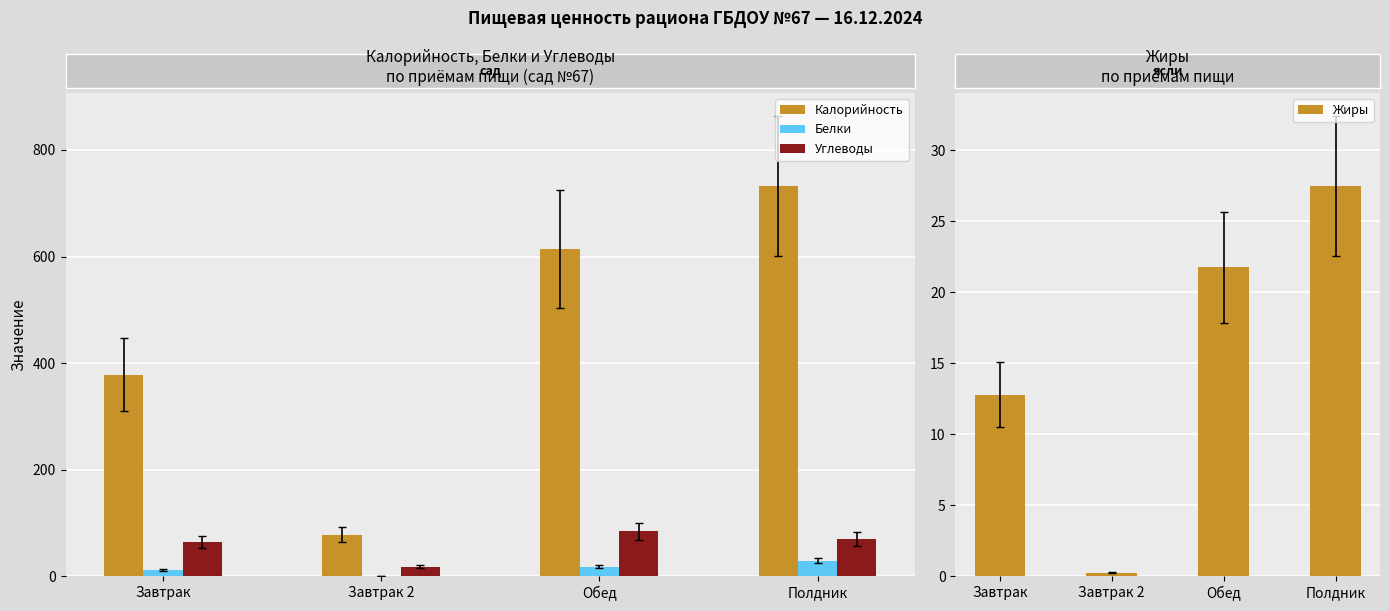

Reading left to right, list all the values displayed in this chart.

Калорийность: 378.4	78.0	613.5	732.0
Белки: 11.4	1.0	18.0	29.2
Углеводы: 63.5	17.8	83.9	70.1
Жиры: 12.8	0.2	21.8	27.5